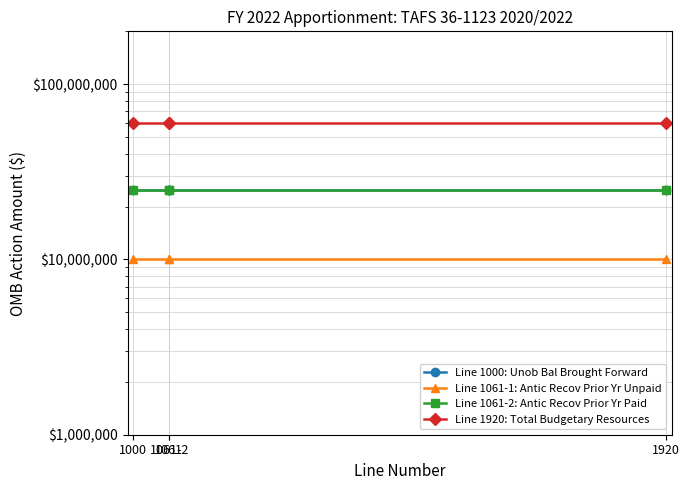

True or false: Line 1061-2: Antic Recov Prior Yr Paid and Line 1000: Unob Bal Brought Forward cross at least once.

False